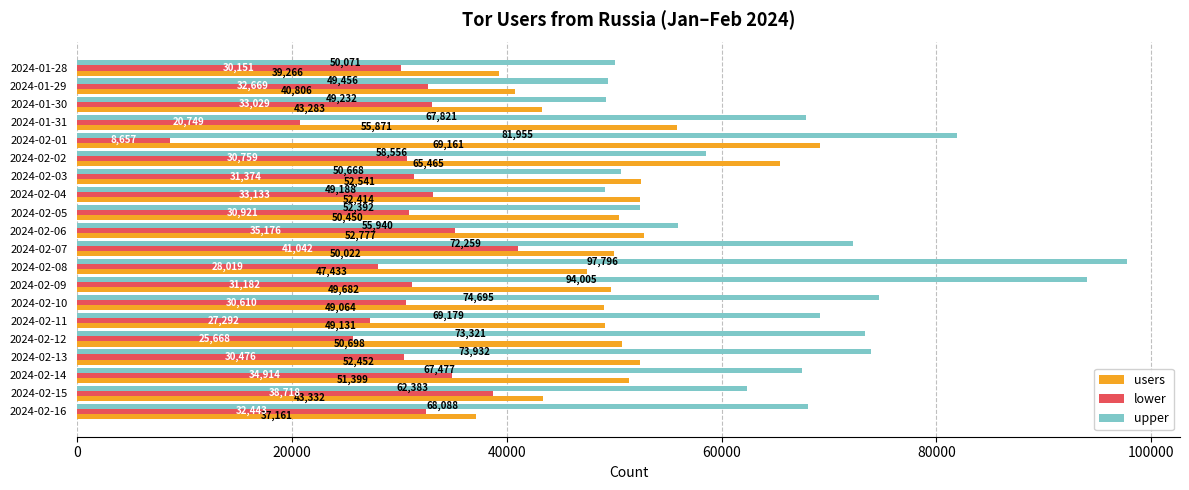

At which category is the sum across all series the highest?

2024-02-09